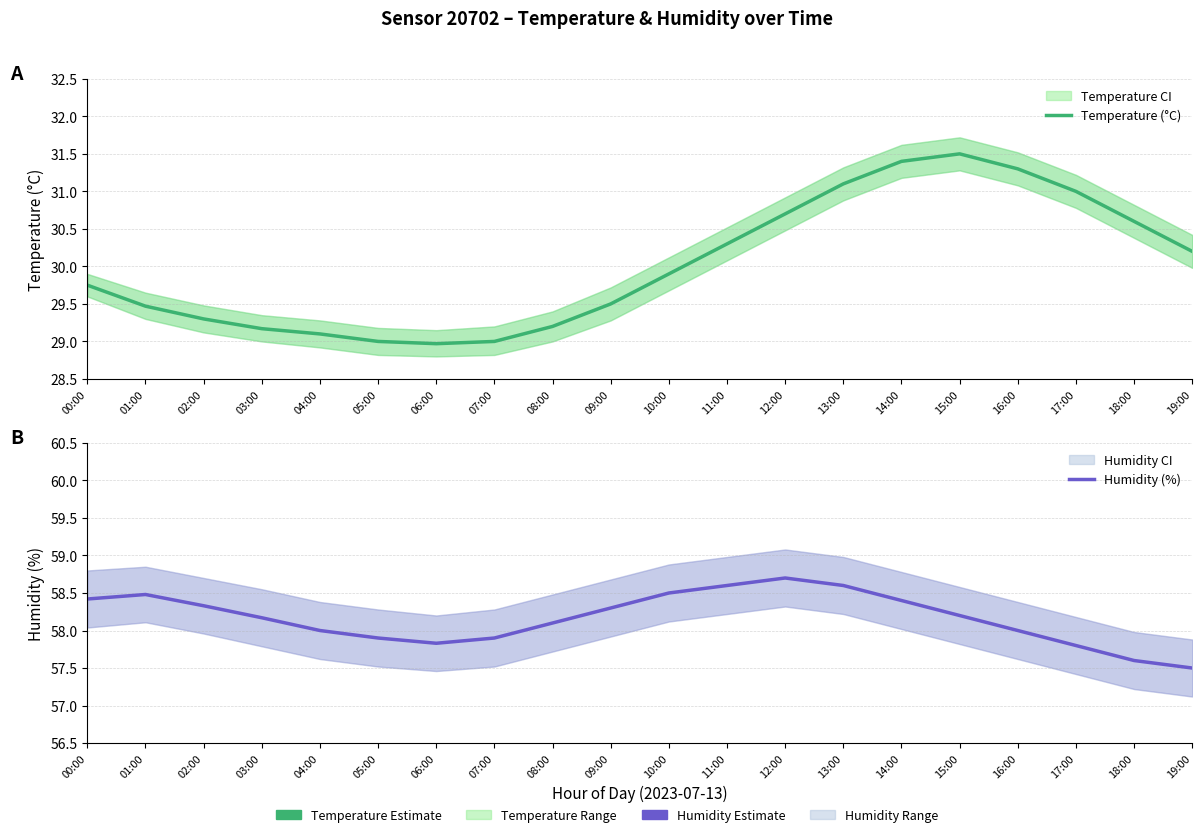

Reading right to left, extract all data points from this chart.

Temperature (°C): 19:00=30.2	18:00=30.6	17:00=31.0	16:00=31.3	15:00=31.5	14:00=31.4	13:00=31.1	12:00=30.7	11:00=30.3	10:00=29.9	09:00=29.5	08:00=29.2	07:00=29.0	06:00=29.0	05:00=29.0	04:00=29.1	03:00=29.2	02:00=29.3	01:00=29.5	00:00=29.8
Humidity (%): 19:00=57.5	18:00=57.6	17:00=57.8	16:00=58.0	15:00=58.2	14:00=58.4	13:00=58.6	12:00=58.7	11:00=58.6	10:00=58.5	09:00=58.3	08:00=58.1	07:00=57.9	06:00=57.8	05:00=57.9	04:00=58.0	03:00=58.2	02:00=58.3	01:00=58.5	00:00=58.4